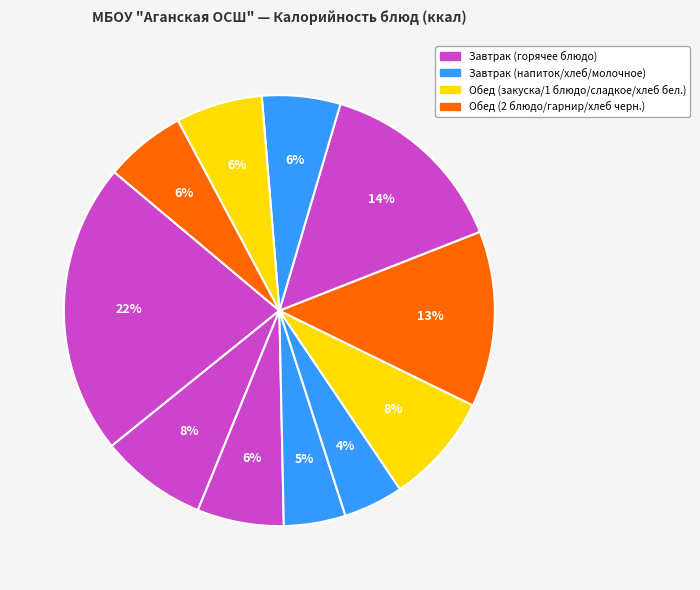

To the nearest percent, what is the average slice percentage?

9%